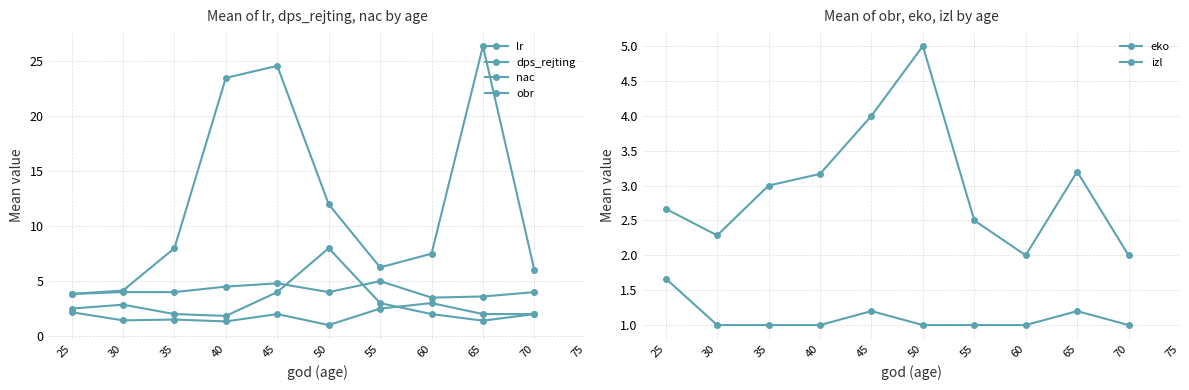

True or false: lr and eko cross at least once.

False